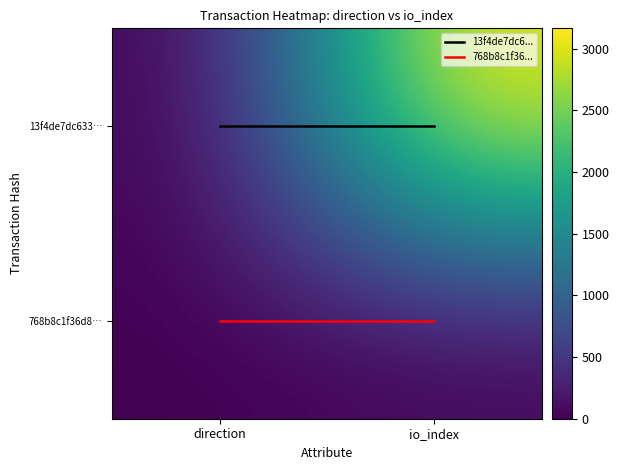

Which series has the widest spread of values?

13f4de7dc633…